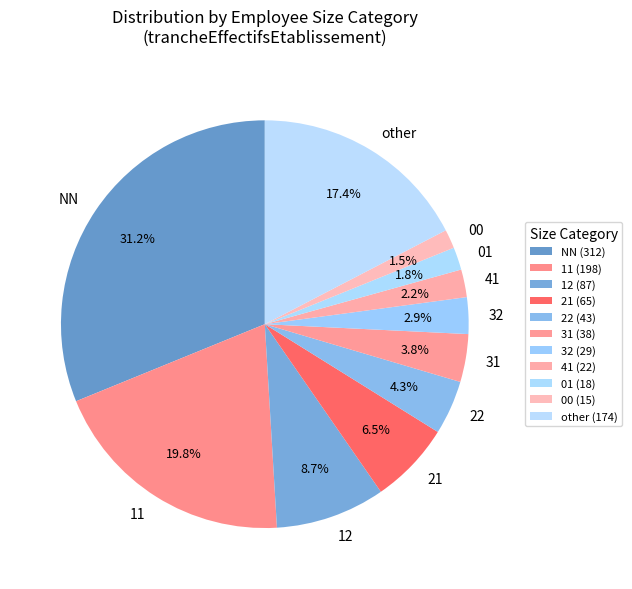

What percentage do 11 and 21 together represent?

26.3%